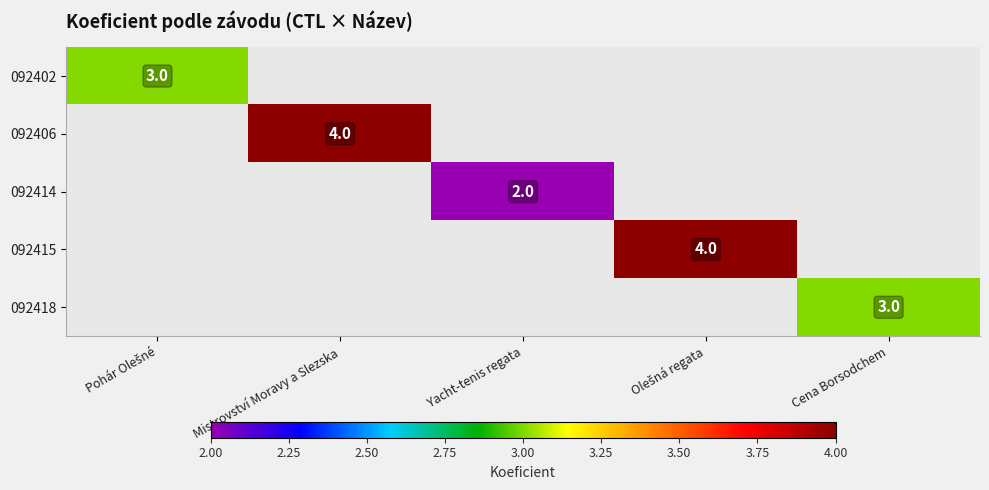

The value of 092418 at Cena Borsodchem is 5. True or false?

False